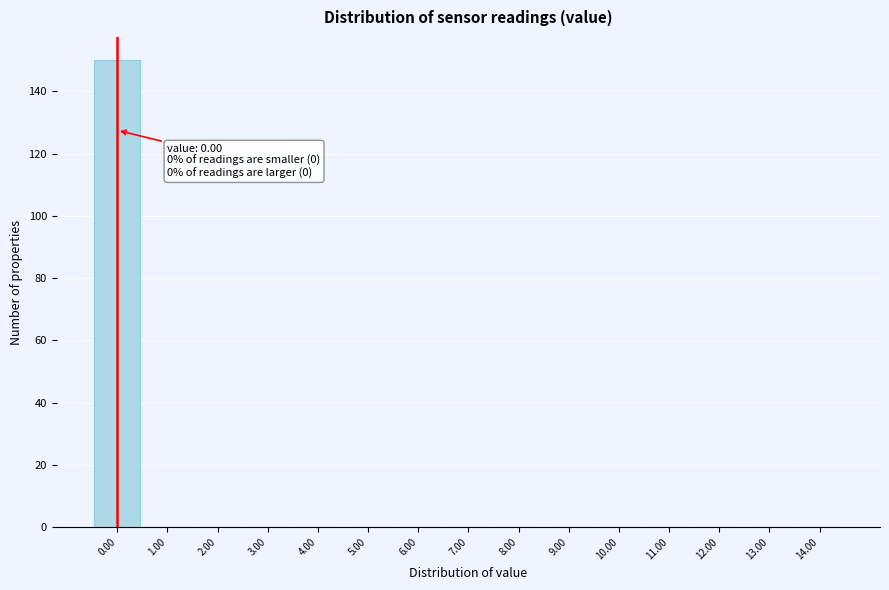

Which range on the x-axis has the tallest bar?

-0.5 to 0.5